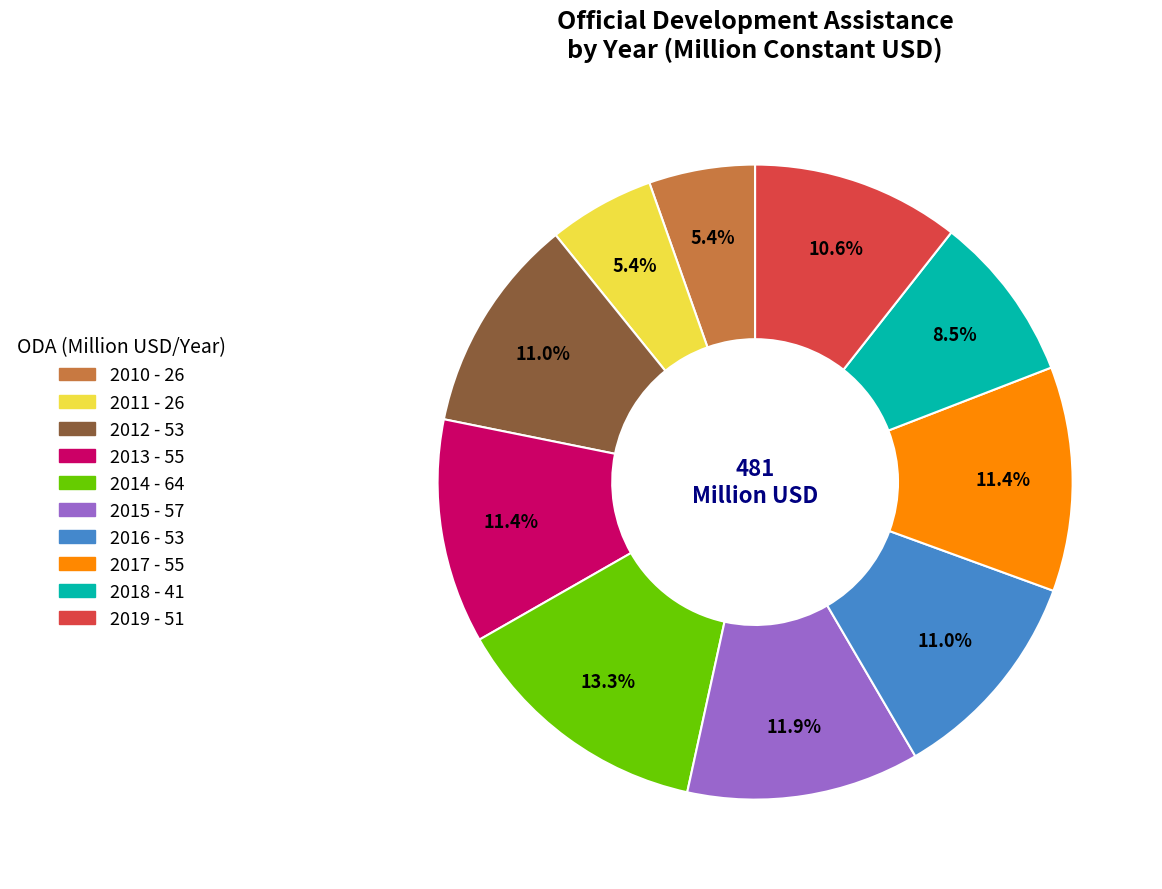

How many segments does this pie chart have?

10